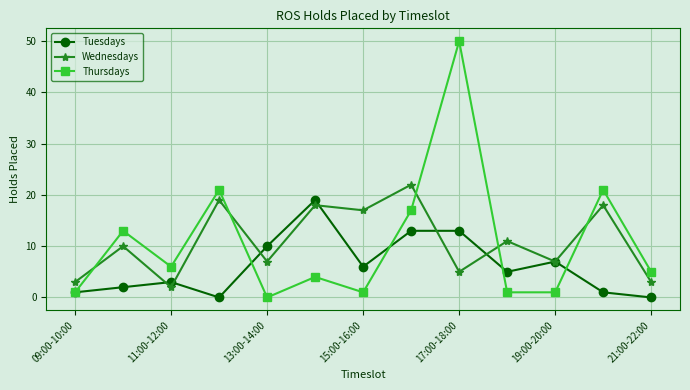

How many times do Thursdays and Wednesdays cross each other?

5